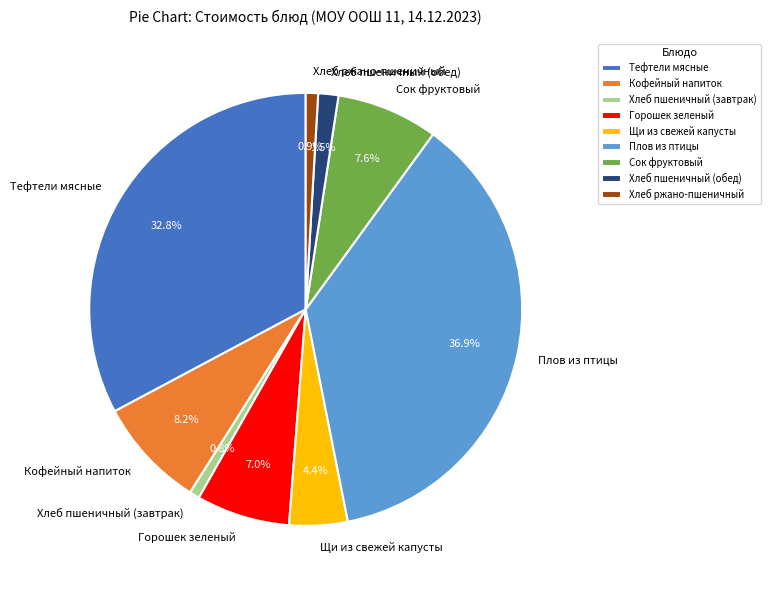

Combined, what portion of the pie is Хлеб ржано-пшеничный and Сок фруктовый?

8.5%